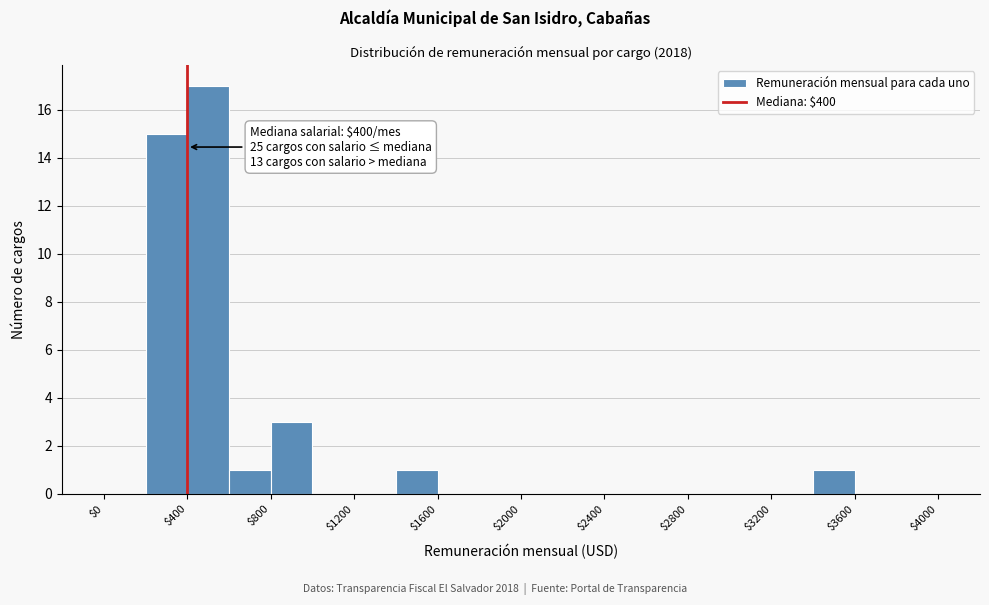

Over which range of the x-axis is the bar tallest?

400 to 600